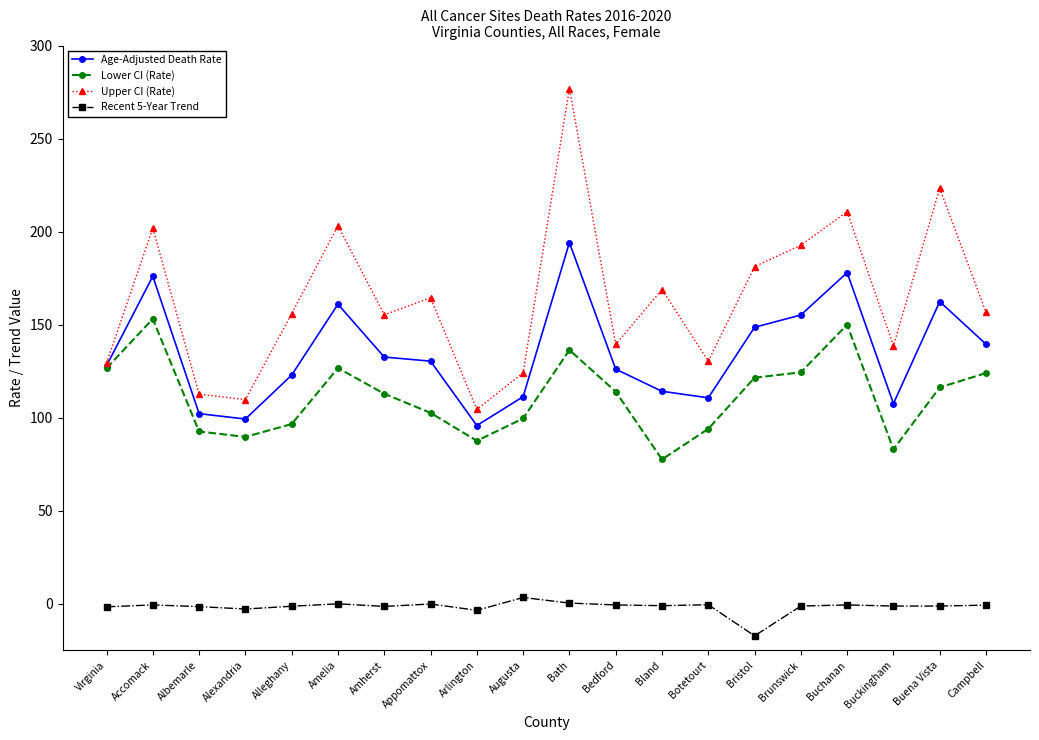

What is the value of the Recent 5-Year Trend point at the 3rd from the left?

-1.5